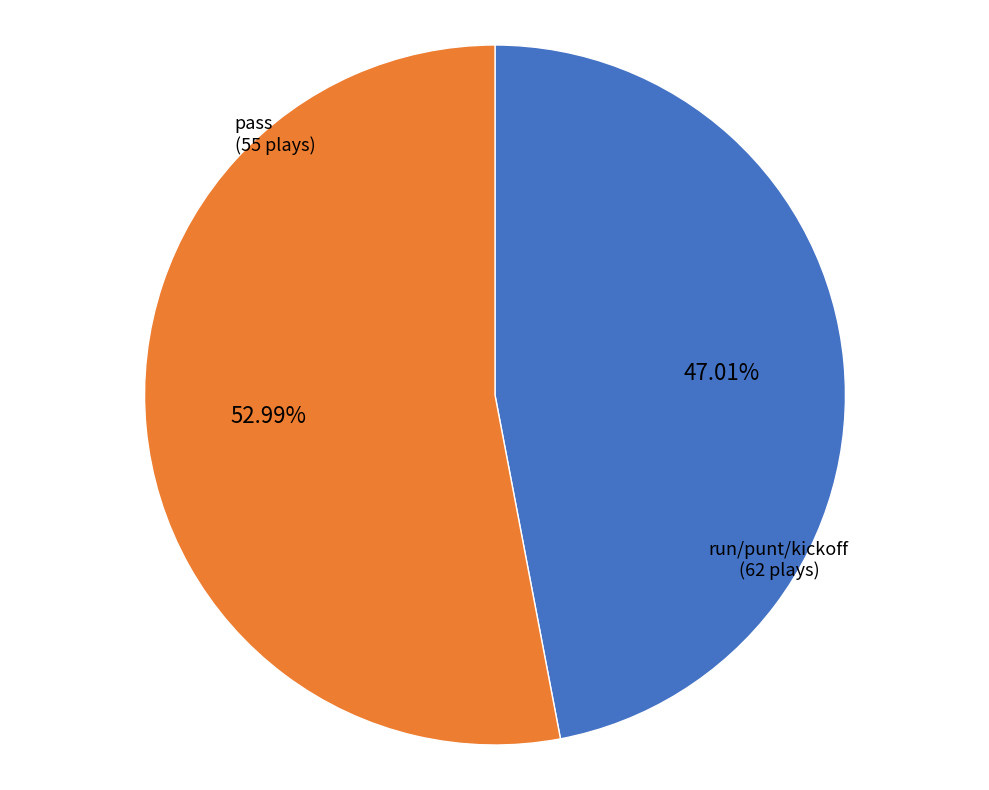

Is there a majority slice in this chart?

Yes